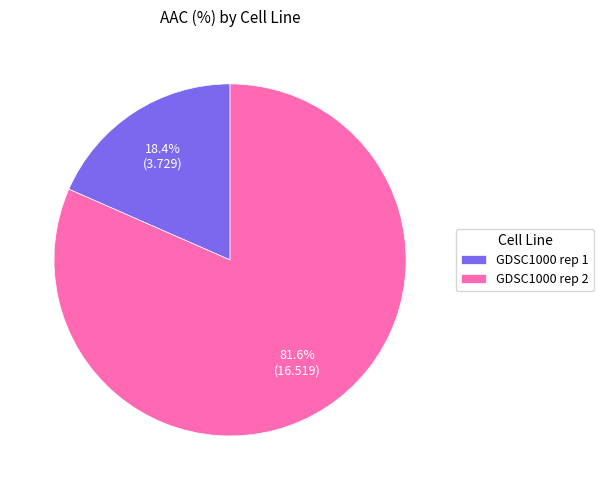

How many segments does this pie chart have?

2